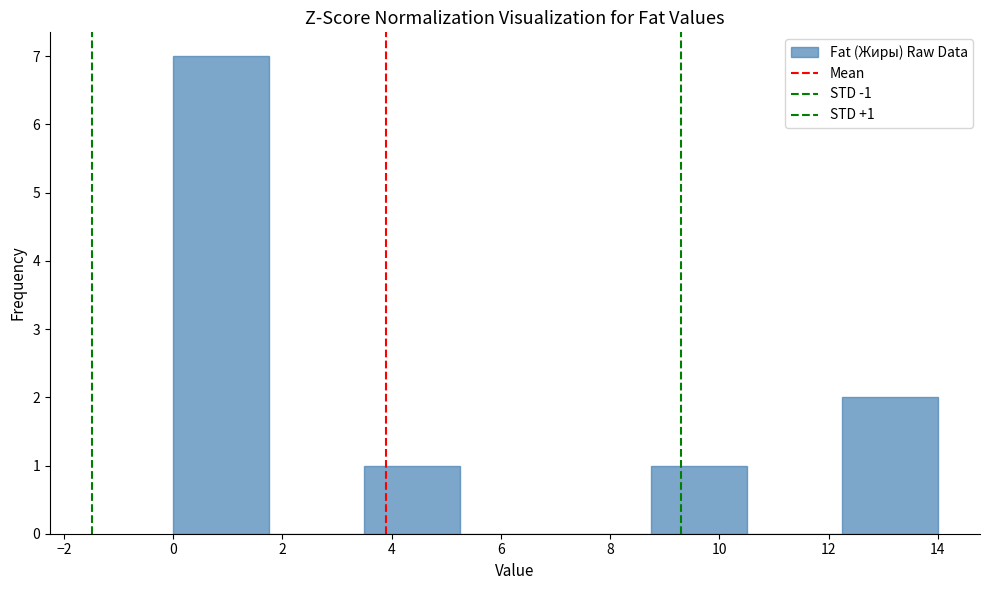

Over which range of the x-axis is the bar tallest?

0.00 to 1.75